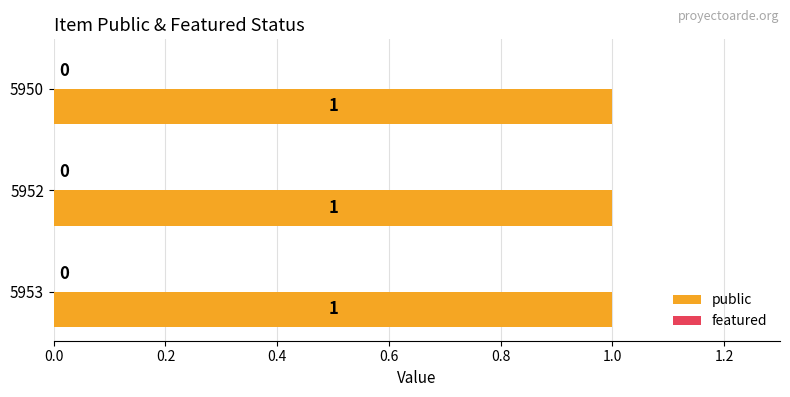

Rank the series by their average value, from highest to lowest.

public, featured